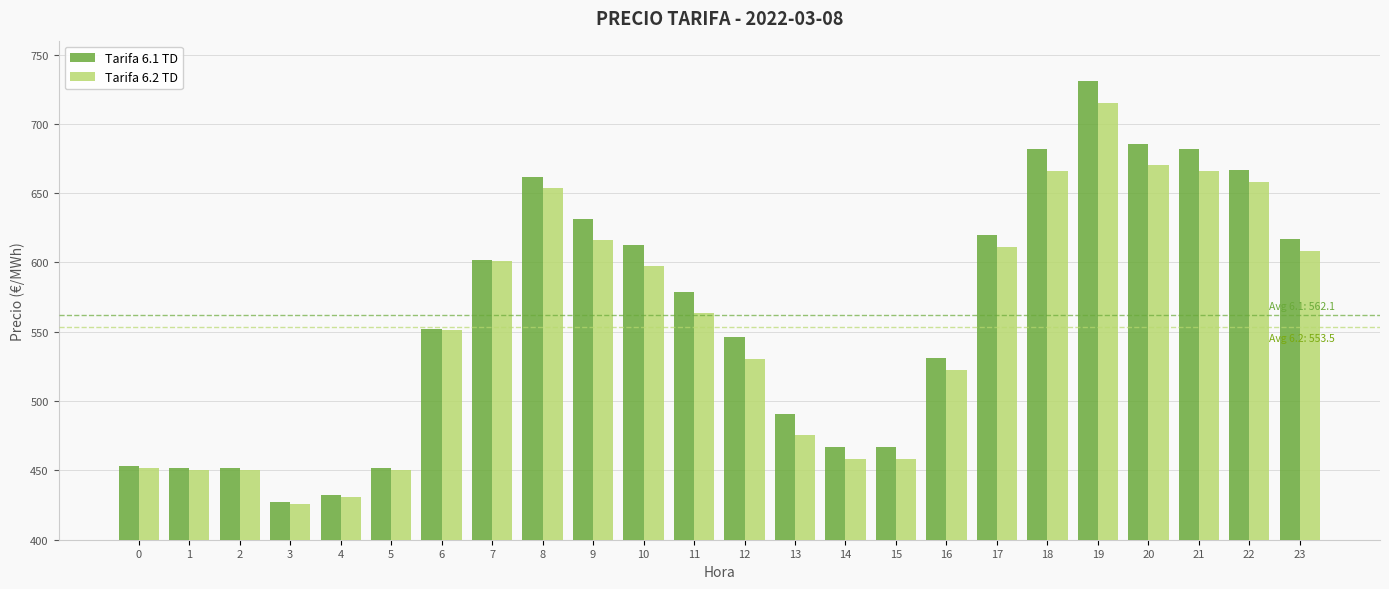

What value does the Tarifa 6.2 TD series have at 6?

551.0